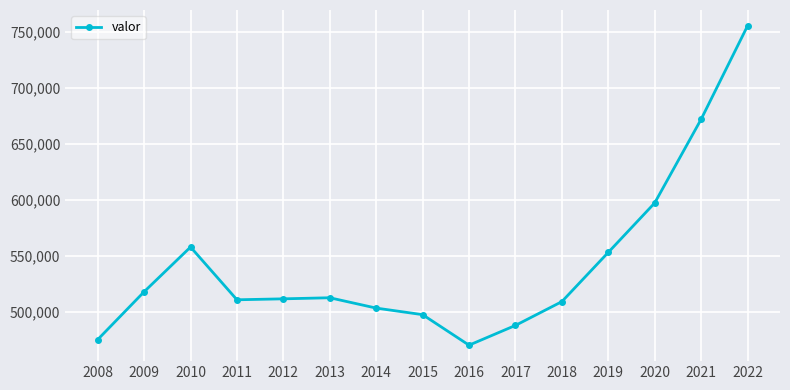

At which category does the data reach its first local peak?

2010